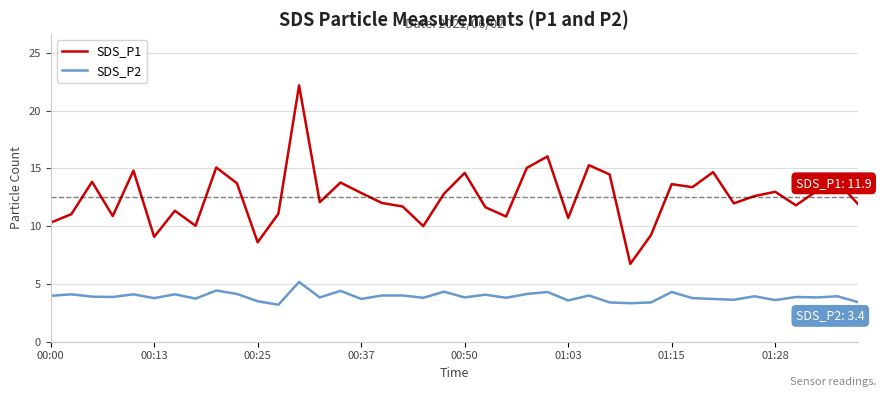

Count the number of data series in this chart.

2